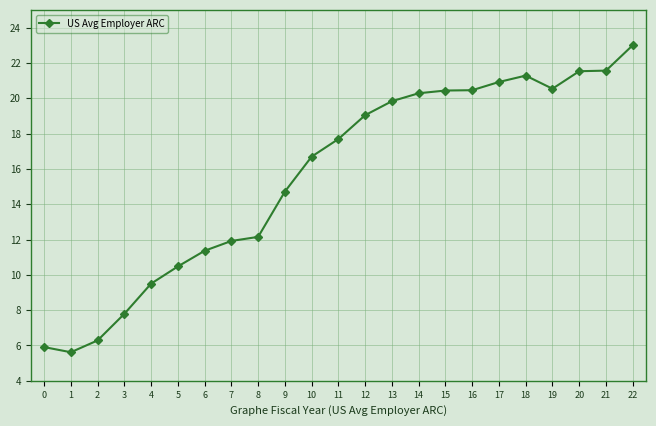

What is the difference between the maximum and minimum values?

17.4